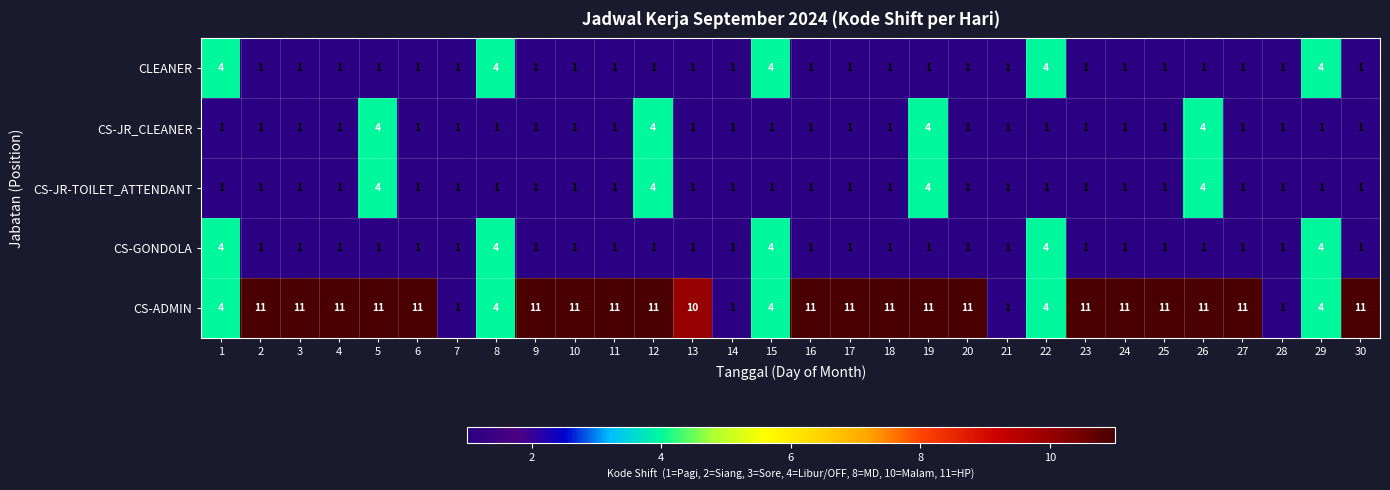

What is the difference between the second highest and minimum values in the CS-JR-TOILET_ATTENDANT series?

3